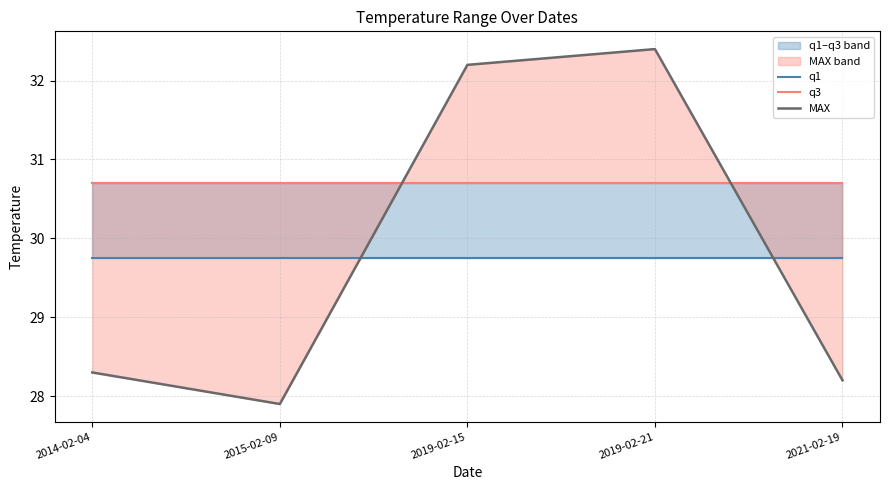

True or false: q3 and q1 cross at least once.

False